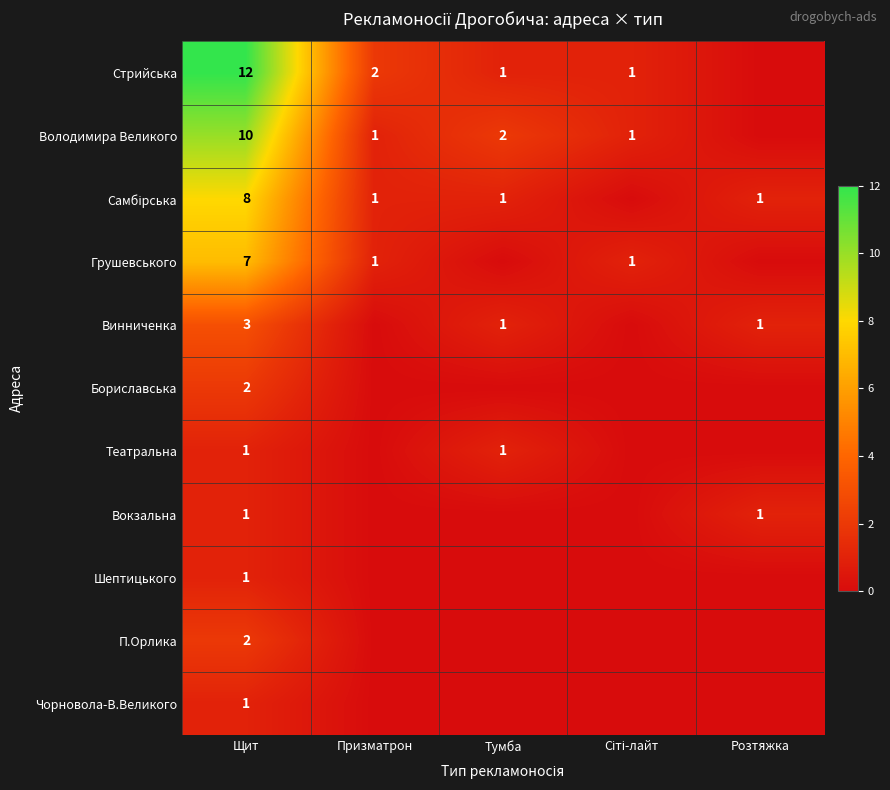

Is it true that Володимира Великого equals 1 at Призматрон?

True